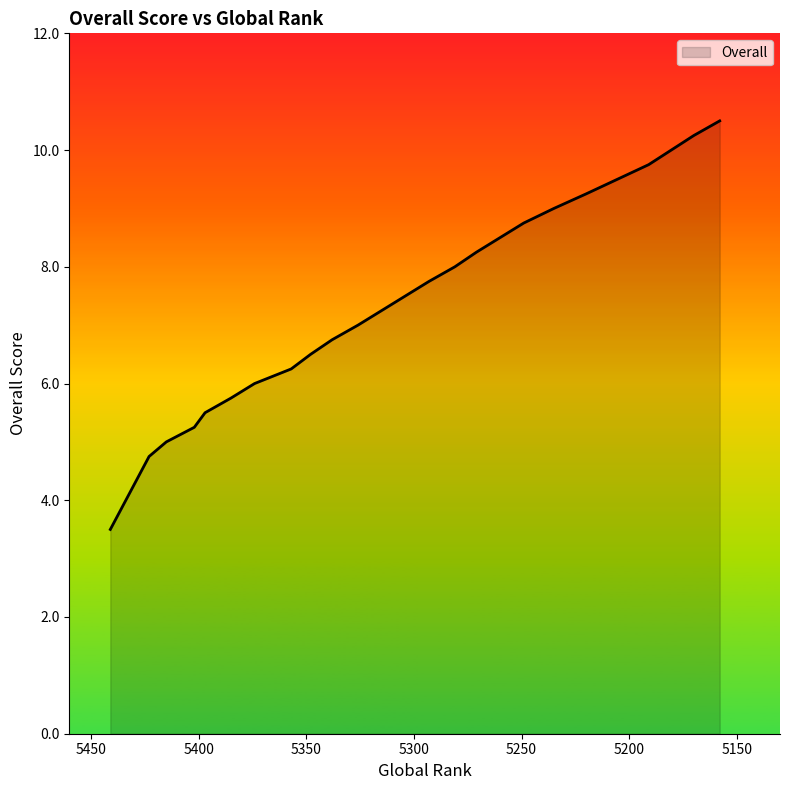

What is the sum of the values at 5170 and 5338?

17.0